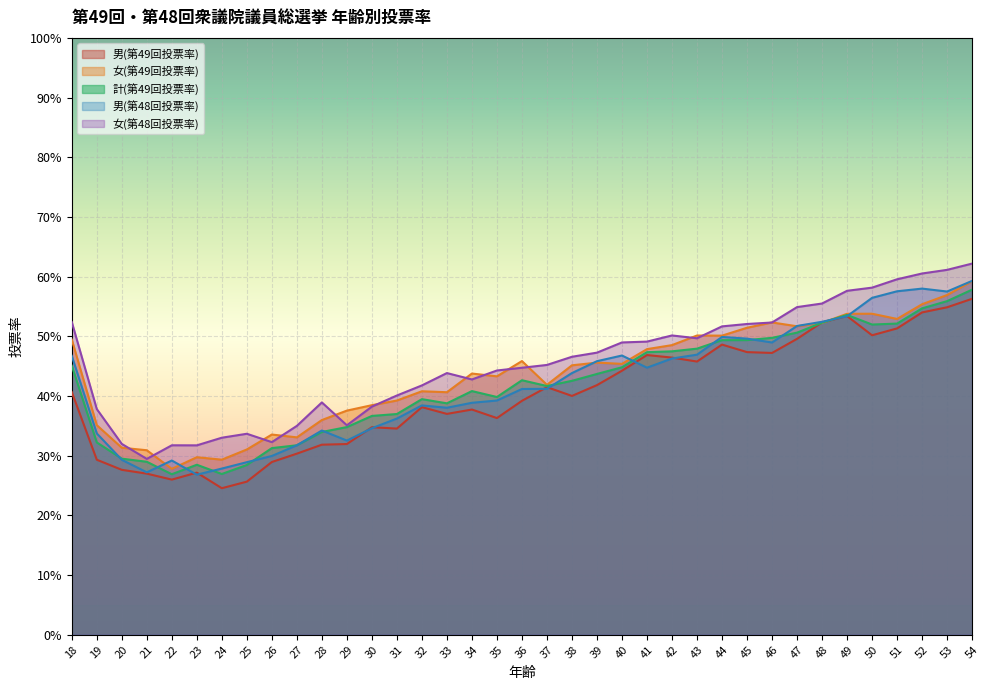

Which series has the widest spread of values?

女(第48回投票率)